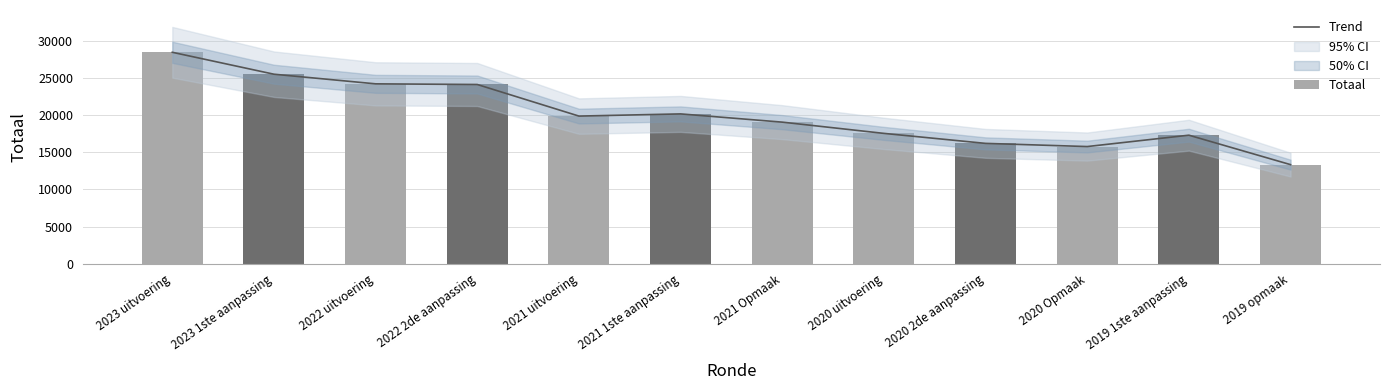

What is the greatest value displayed?

28460